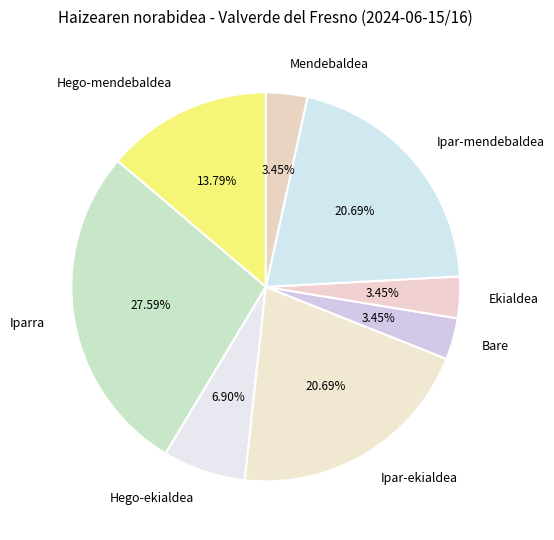

What is the ratio of the value at Iparra to the value at Hego-mendebaldea?

2.0